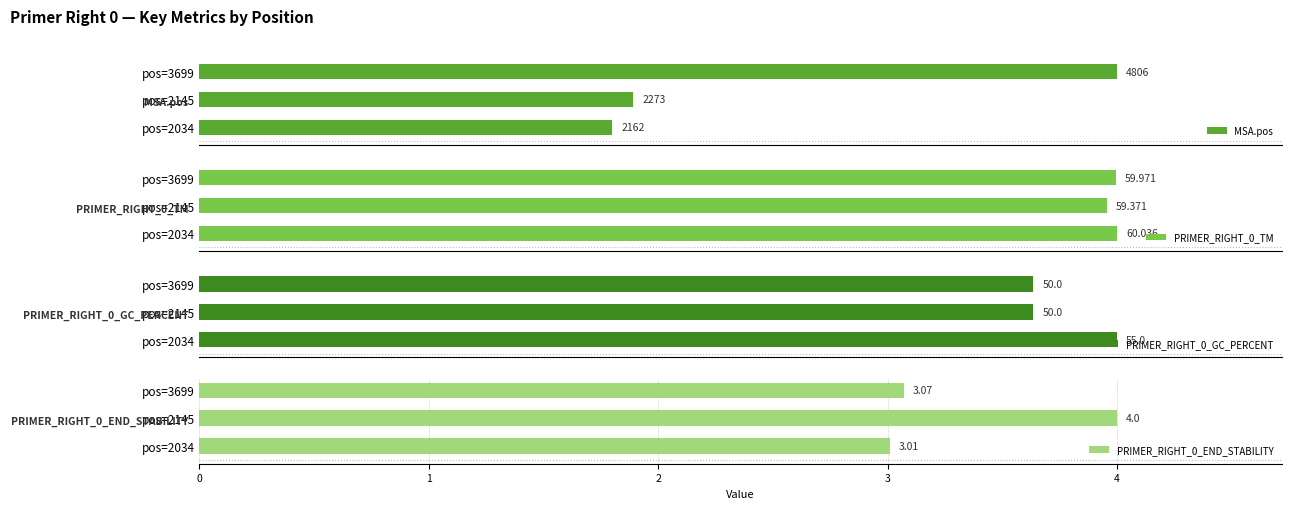

What is the value of the PRIMER_RIGHT_0_GC_PERCENT bar at the 2nd from the left?

50.0